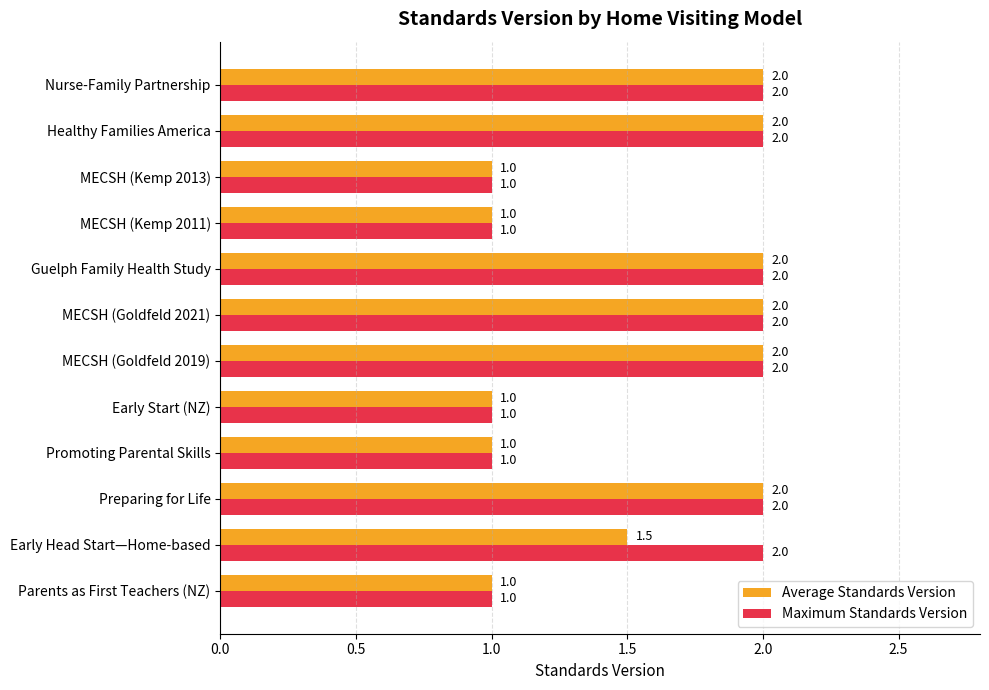

Between Early Head Start—Home-based and Preparing for Life, which series saw the biggest shift?

Average Standards Version